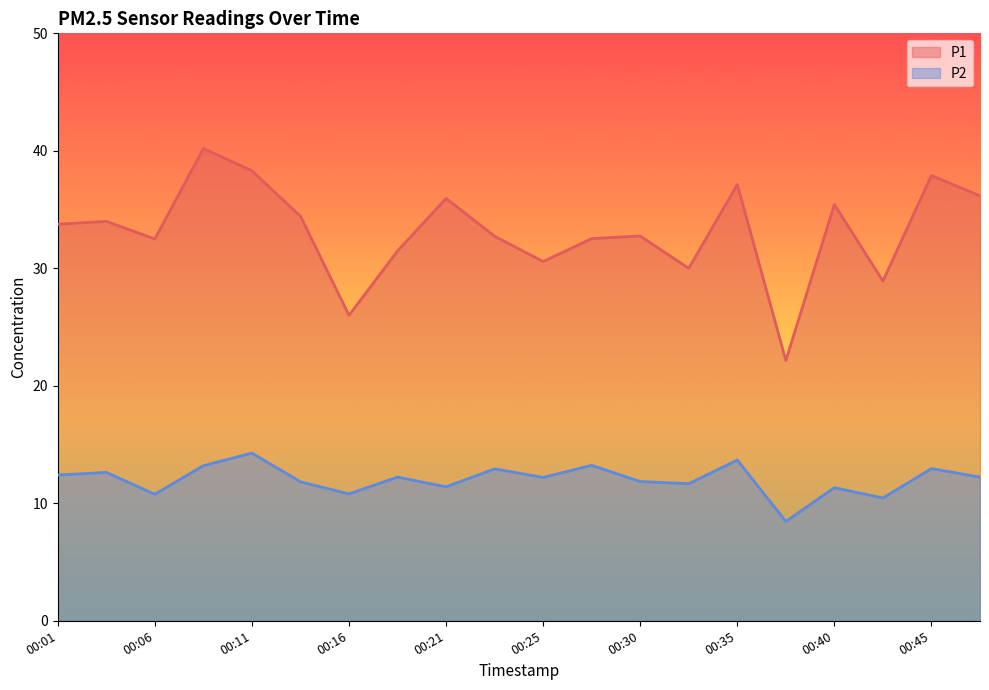

True or false: P1 has more than 0 points higher than both neighbors.

True